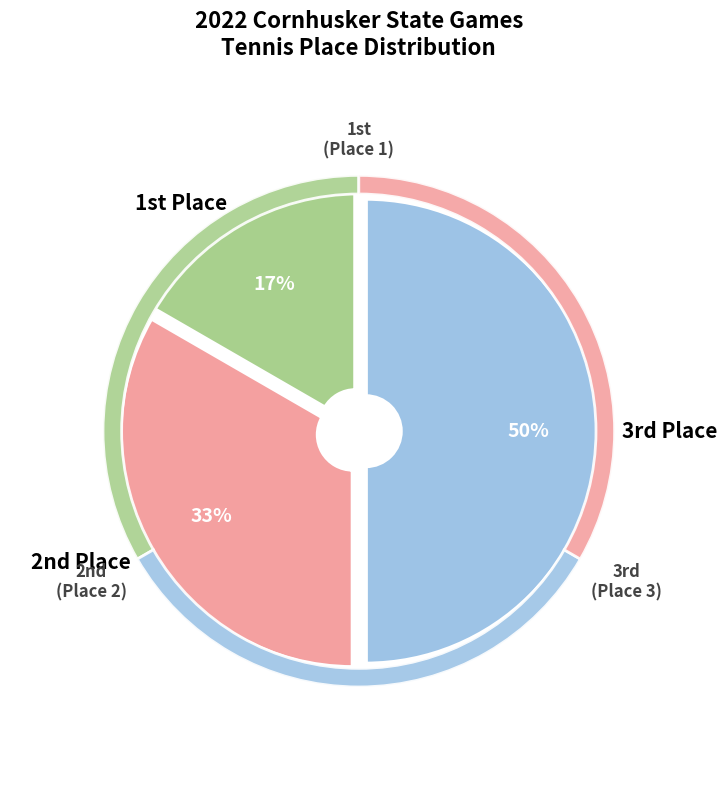

Between 1 and 3, which is larger?

3